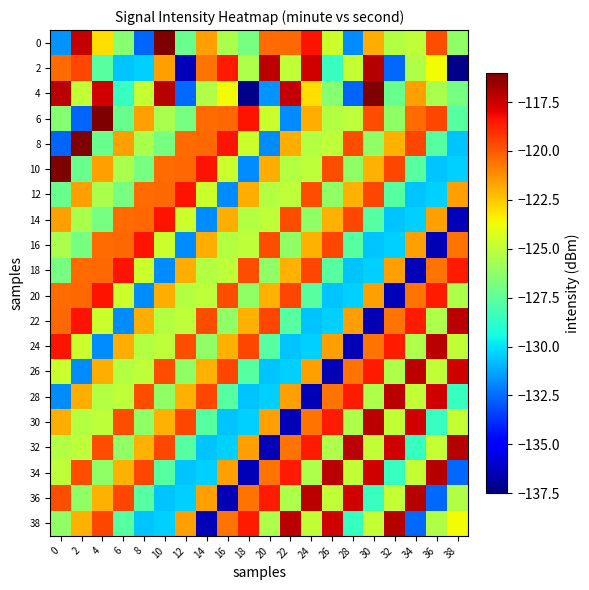

Rank the series at 20 from lowest to highest value.

32, 8, 4, 26, 28, 24, 18, 38, 12, 14, 6, 20, 10, 30, 34, 0, 16, 22, 36, 2